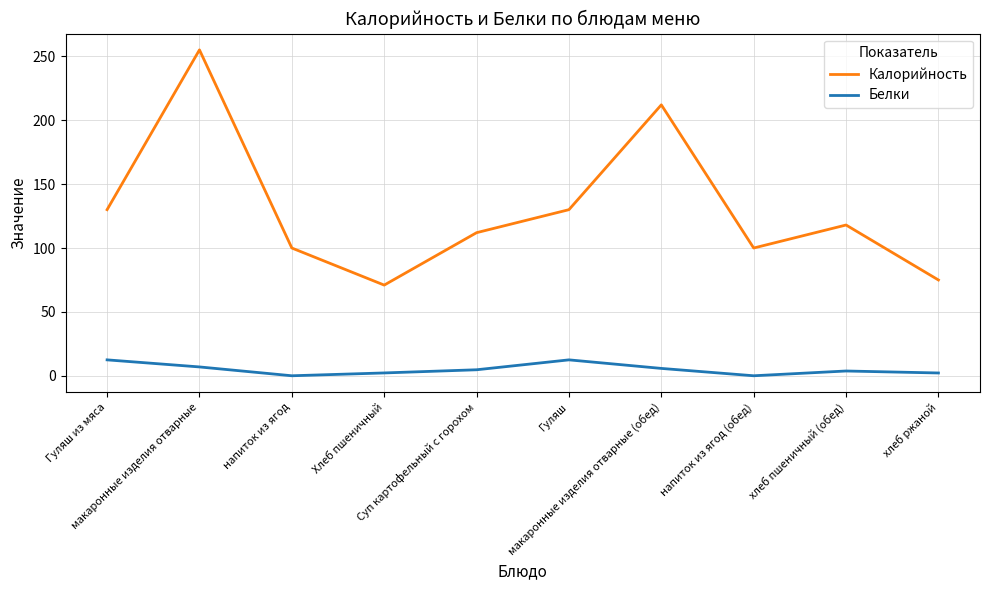

Where is the first local maximum for Калорийность?

макаронные изделия отварные